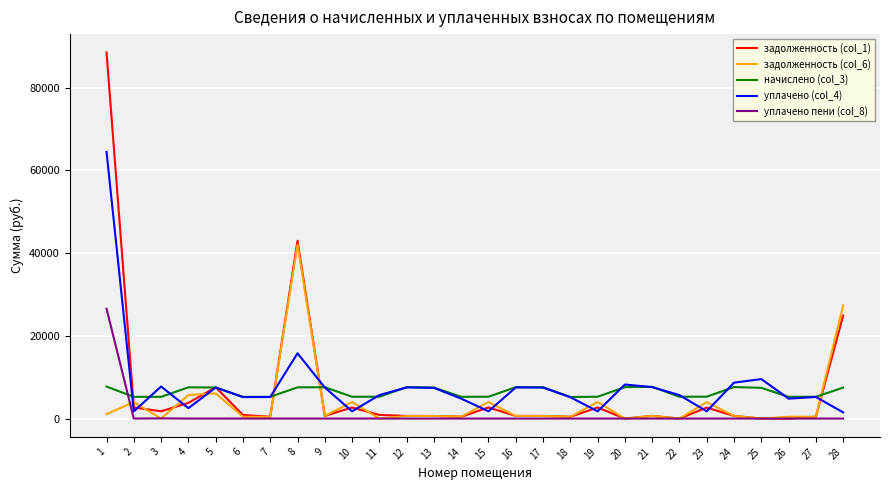

Where does the уплачено (col_4) series first go above 5671?

1